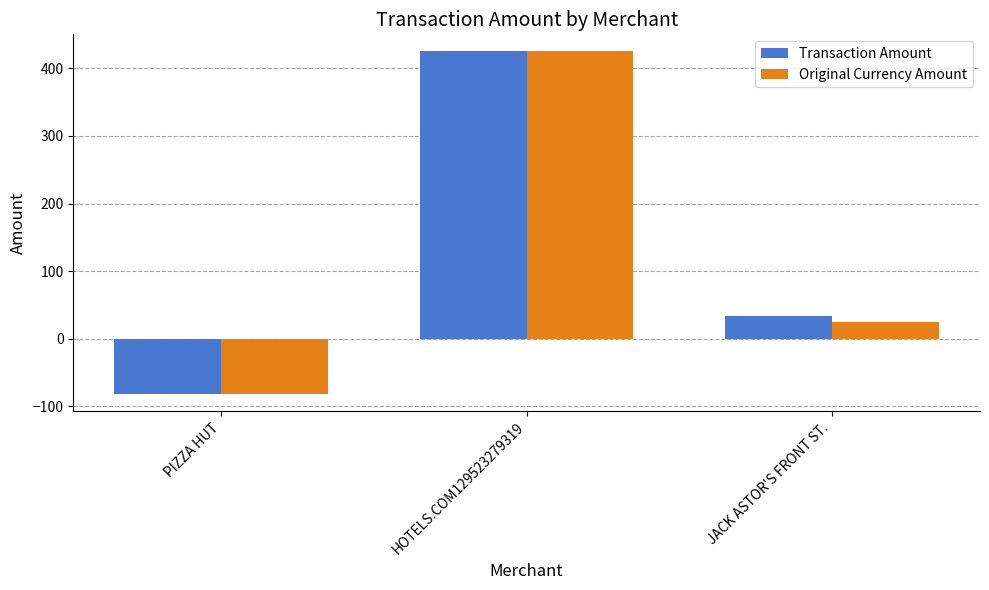

The Transaction Amount series shows 33.4 at JACK ASTOR'S FRONT ST.. True or false?

True